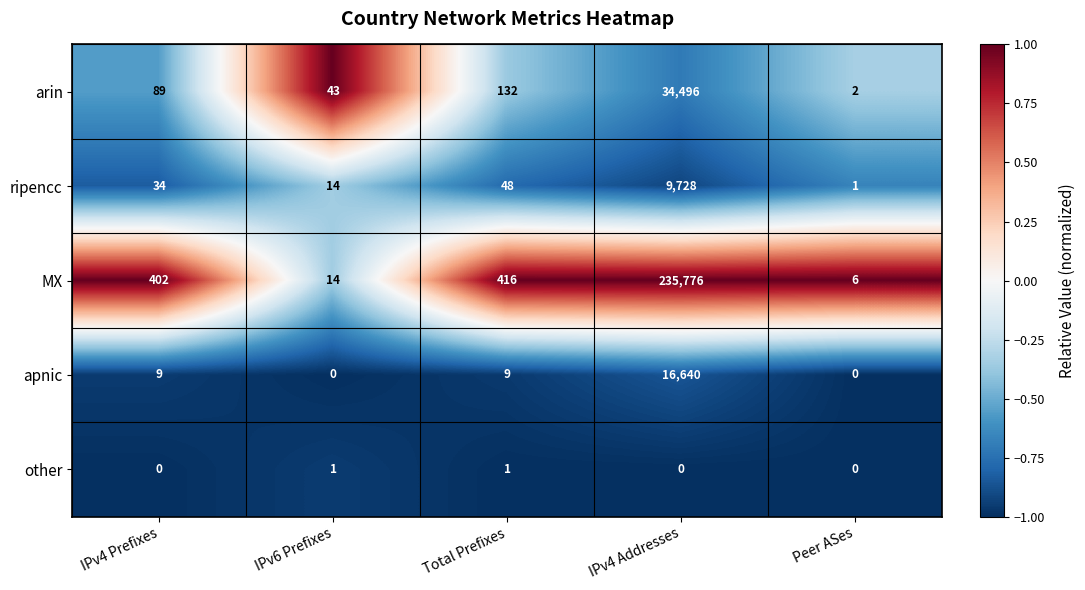

Which label corresponds to the largest value in the chart?

IPv4 Addresses